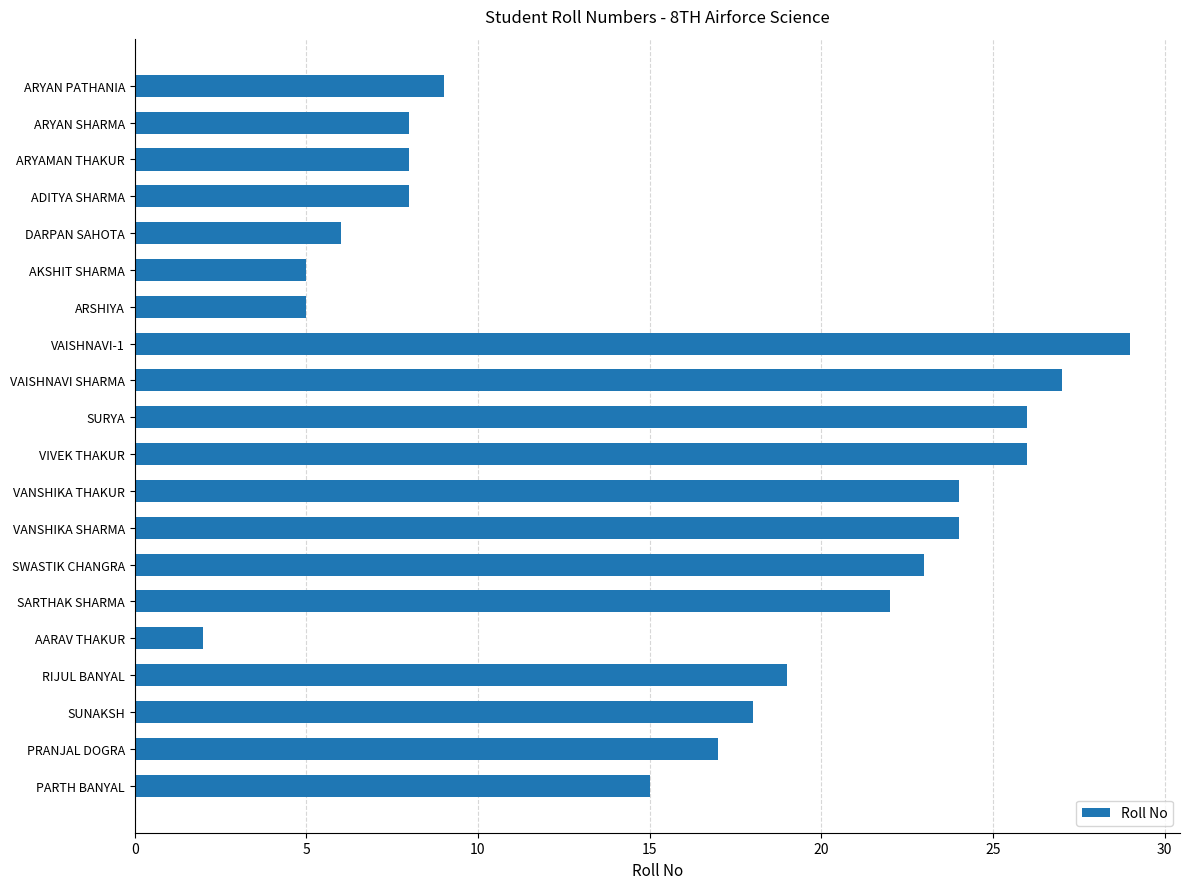

What is the maximum value shown in the chart?

29